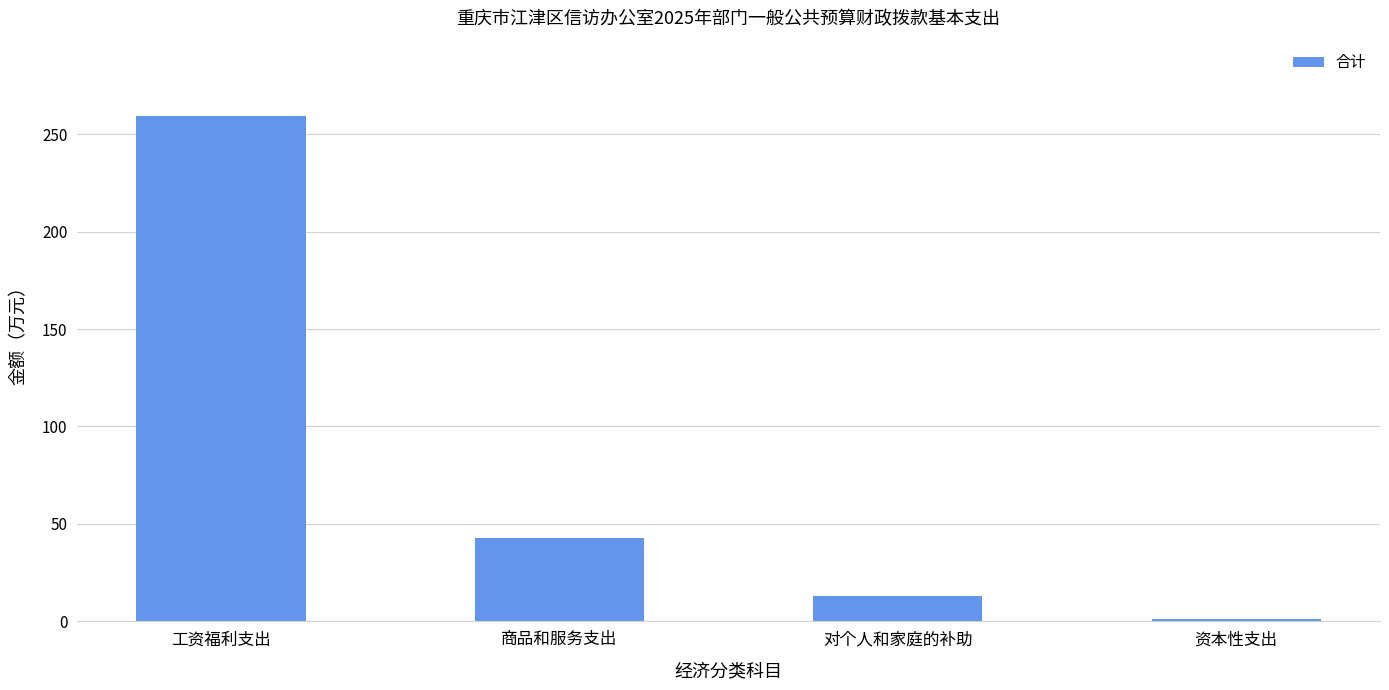

What is the difference between the values at 对个人和家庭的补助 and 工资福利支出?

246.0